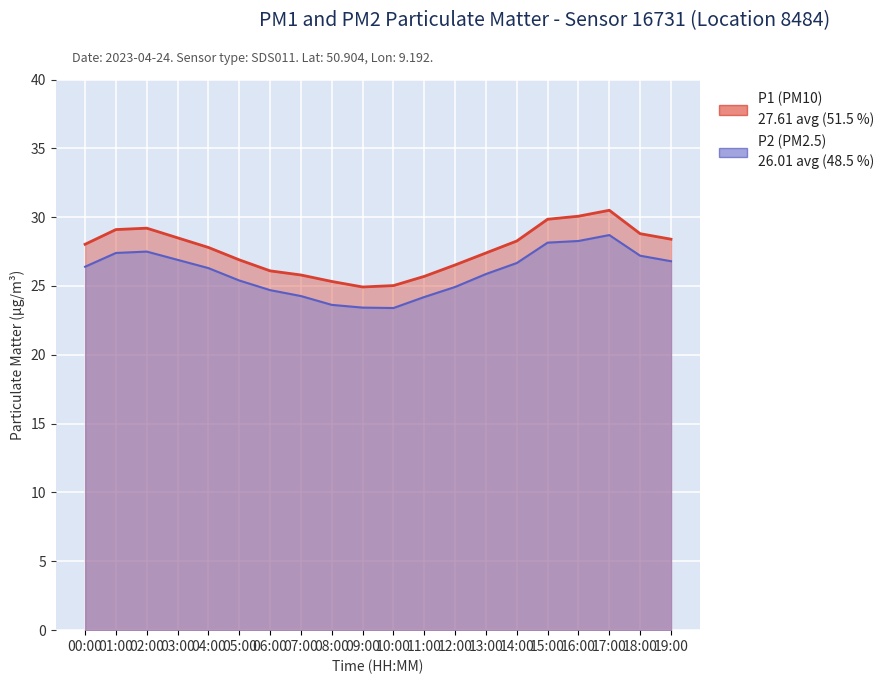

Rank the series at 00:00 from lowest to highest value.

P2, P1